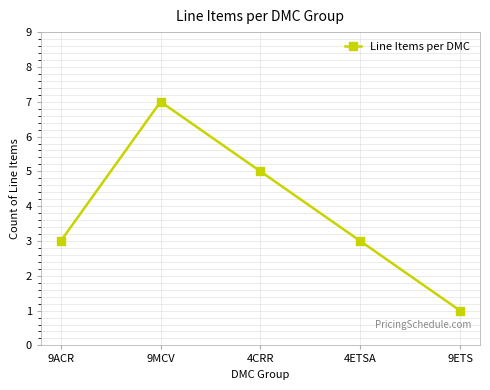

What is the difference between the second highest and minimum values?

4